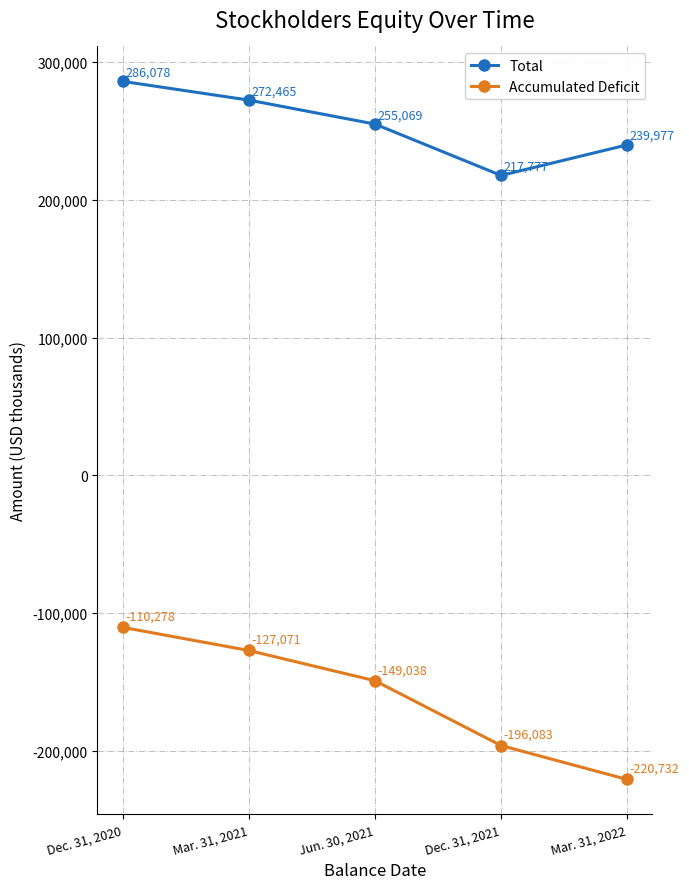

Is it true that Accumulated Deficit equals -127071 at Mar. 31, 2021?

True